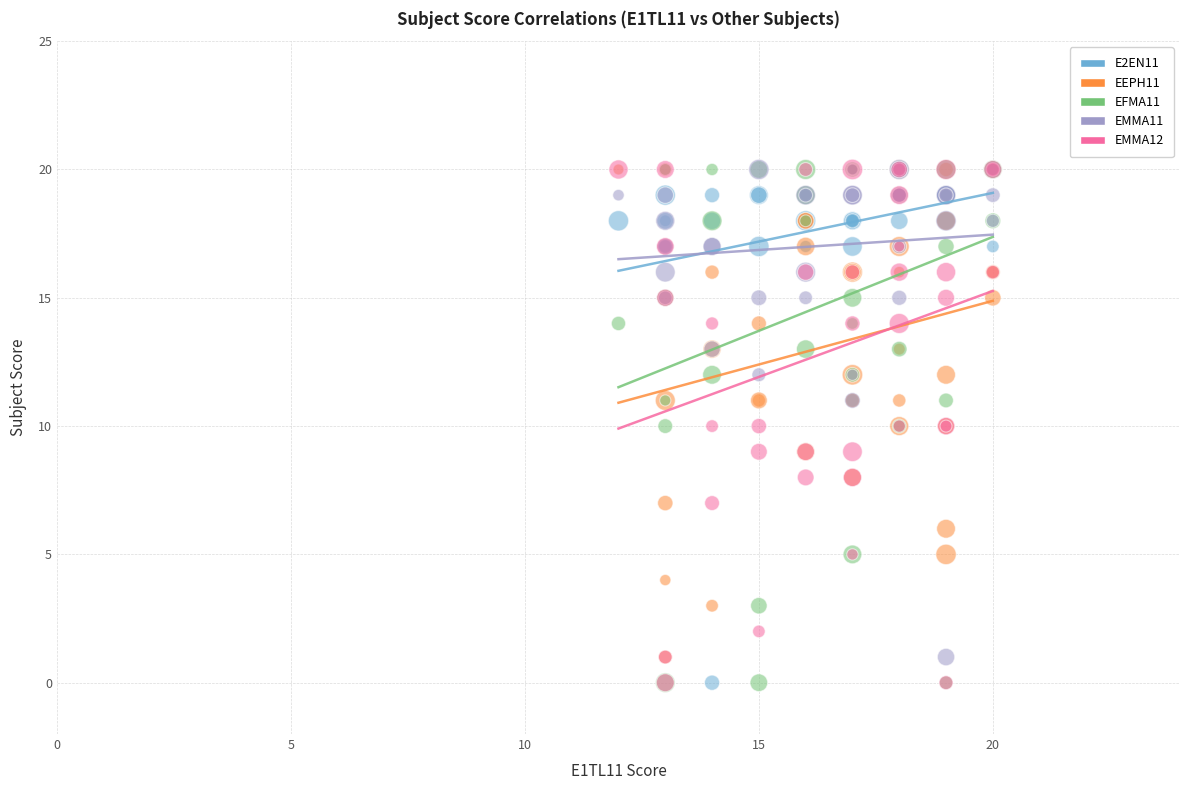

What are all the series names shown in the legend?

E2EN11, EEPH11, EFMA11, EMMA11, EMMA12